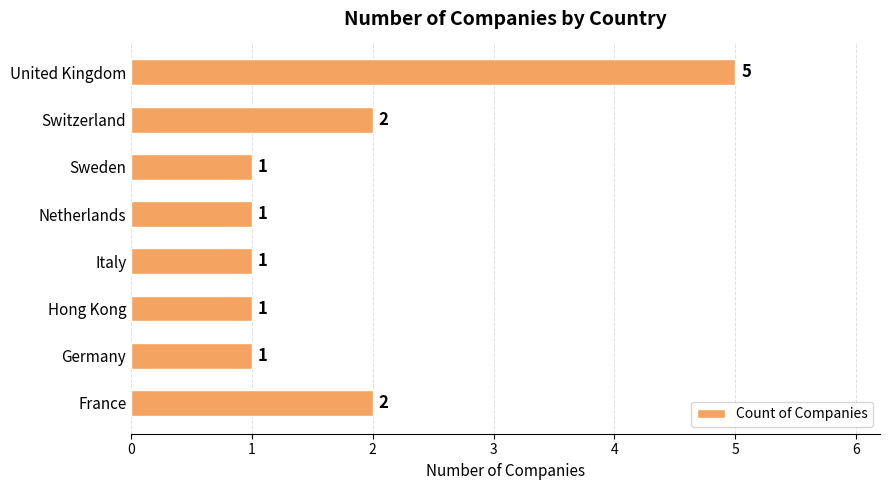

What is the difference between the values at United Kingdom and Italy?

4